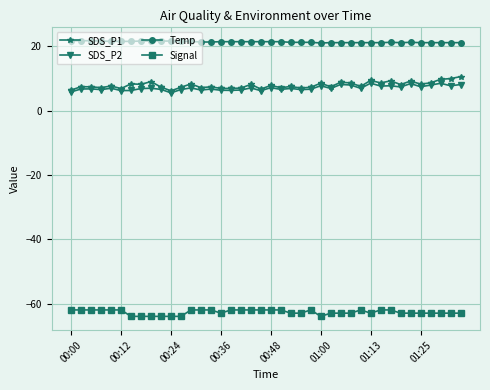

How many distinct data groups are displayed?

4